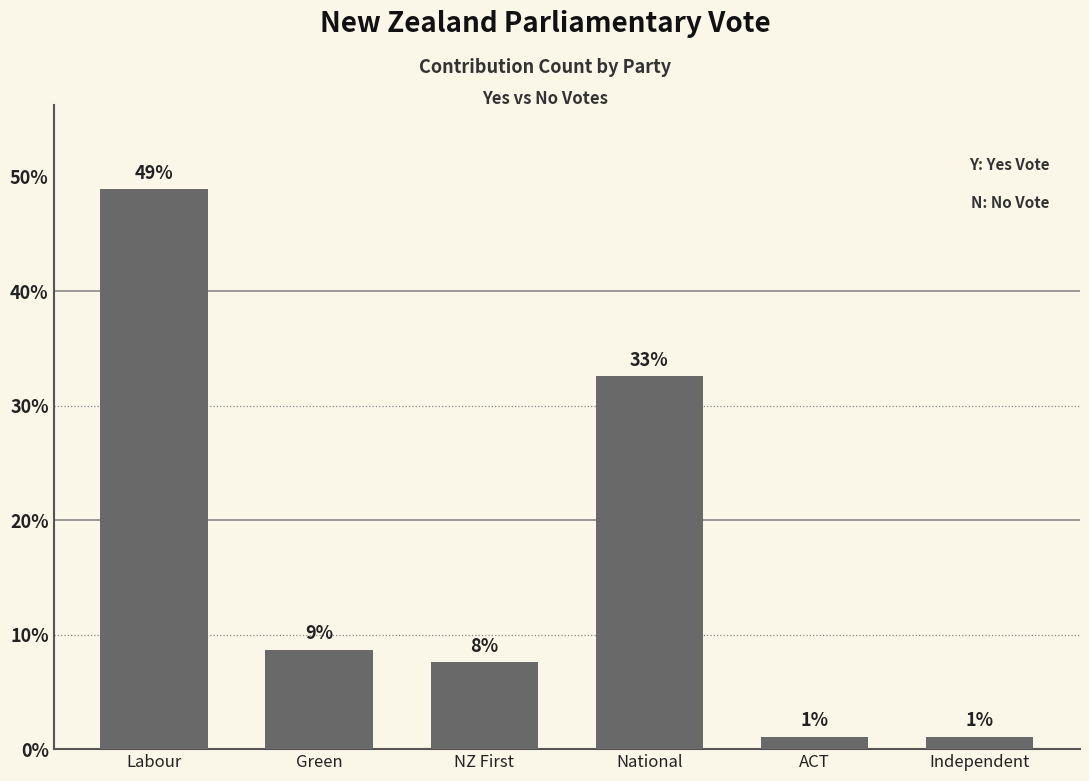

What is the value of the 6th bar from the left?

1